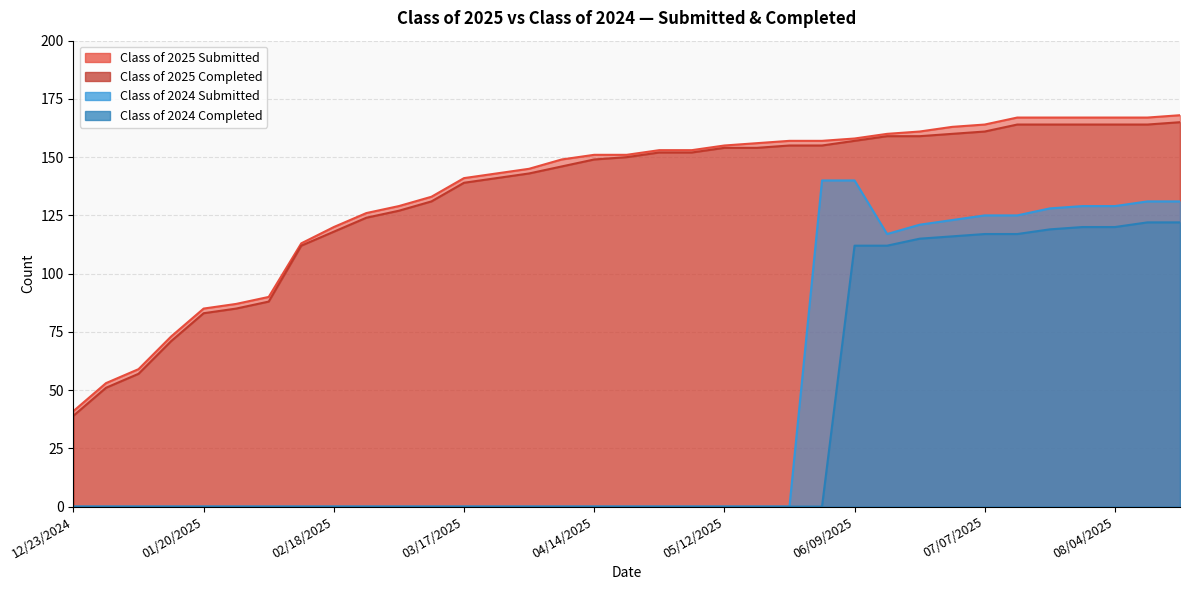

Which series has the largest range (max minus min)?

Class of 2024 Submitted